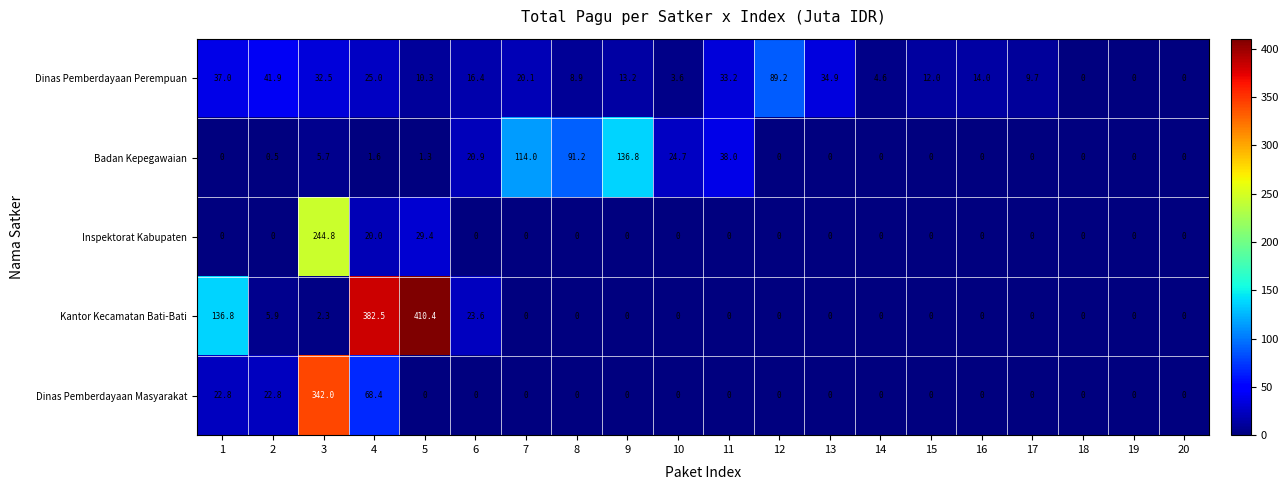

Which category has the highest value in the Badan Kepegawaian series?

9